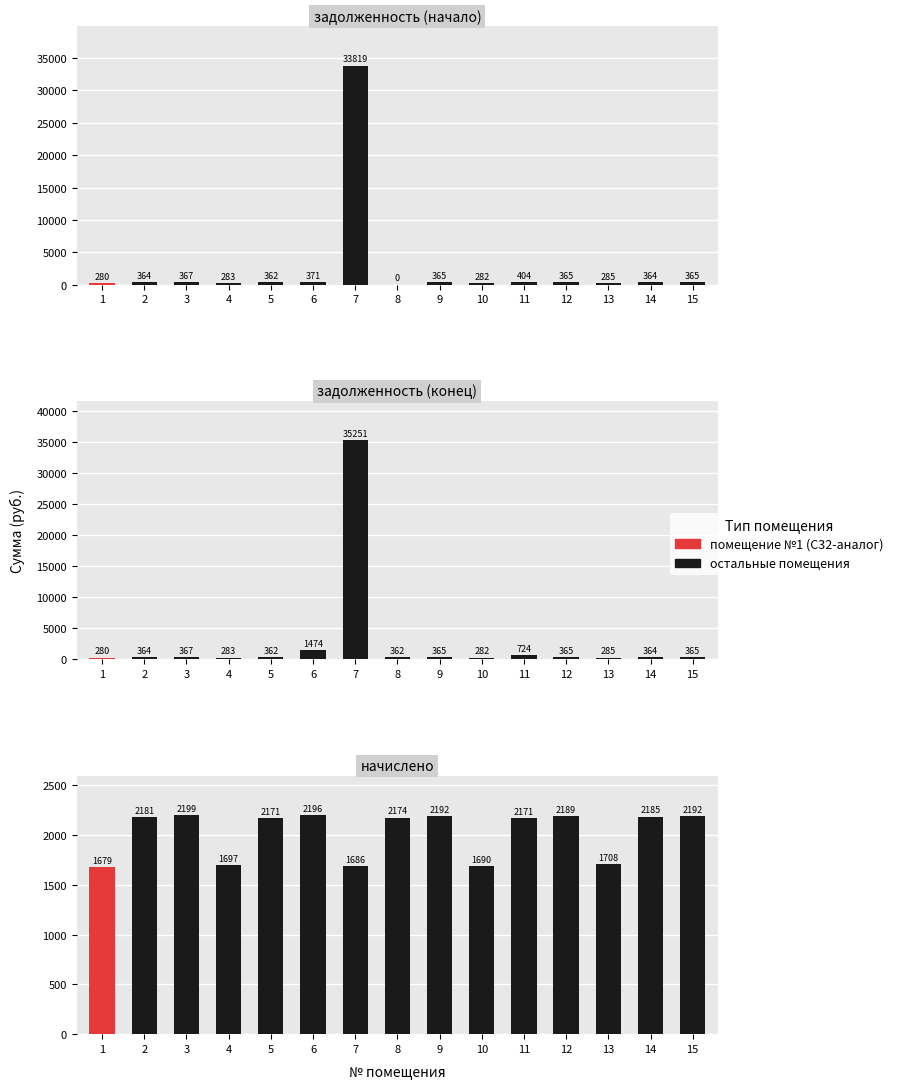

Reading right to left, transcribe all the data shown in this chart.

задолженность (начало): 365.4	364.2	284.6	364.8	403.6	281.7	365.4	0.0	33819.1	371.0	361.8	282.9	366.6	363.6	279.9
задолженность (конец): 365.4	364.2	284.6	364.8	723.6	281.7	365.4	362.4	35251.0	1474.2	361.8	282.9	366.6	363.6	279.9
начислено: 2192.3	2185.1	1707.9	2188.7	2170.7	1690.0	2192.3	2174.3	1686.4	2195.9	2170.7	1697.1	2199.4	2181.5	1679.2